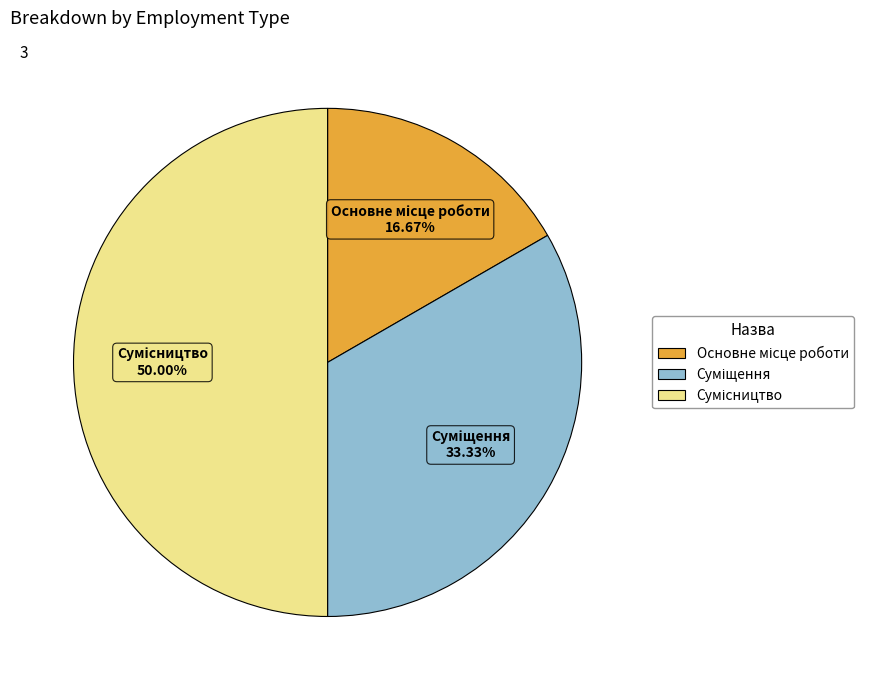

The Суміщення slice represents 26% of the pie. True or false?

False